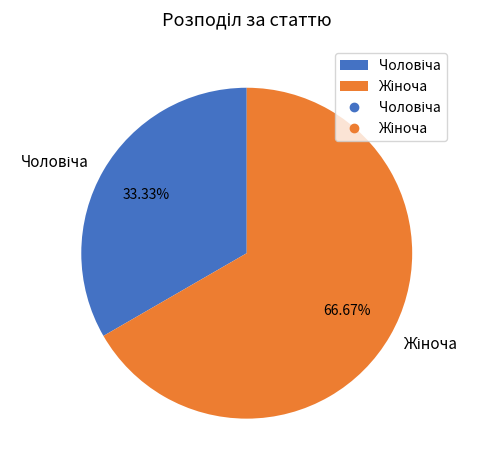

To the nearest percent, what is the difference between the largest and smallest slice percentages?

33%